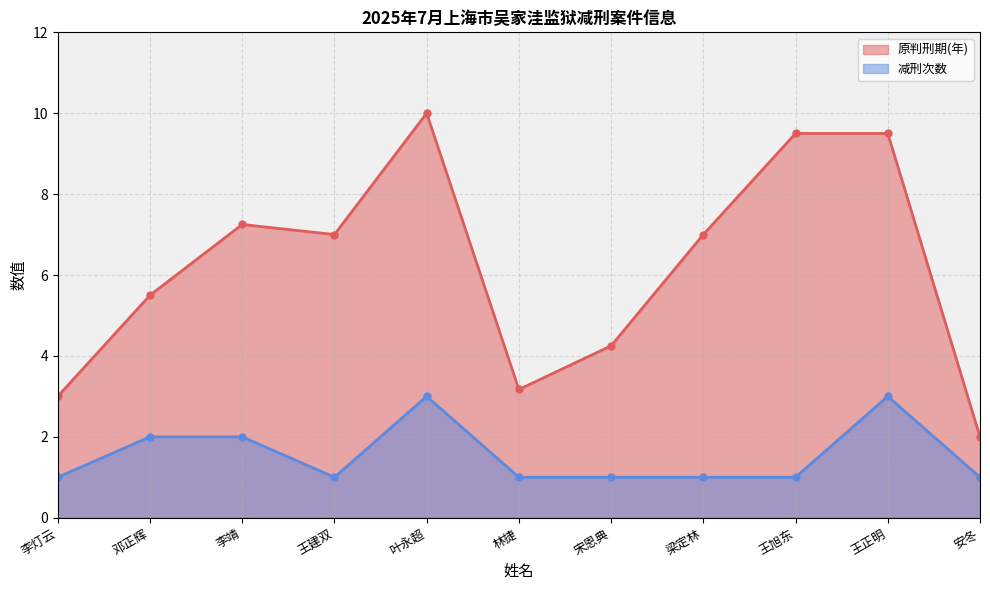

Count the number of categories in the chart.

11